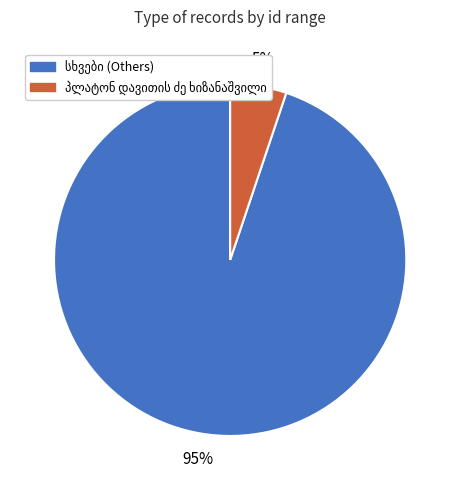

Is there a majority slice in this chart?

Yes